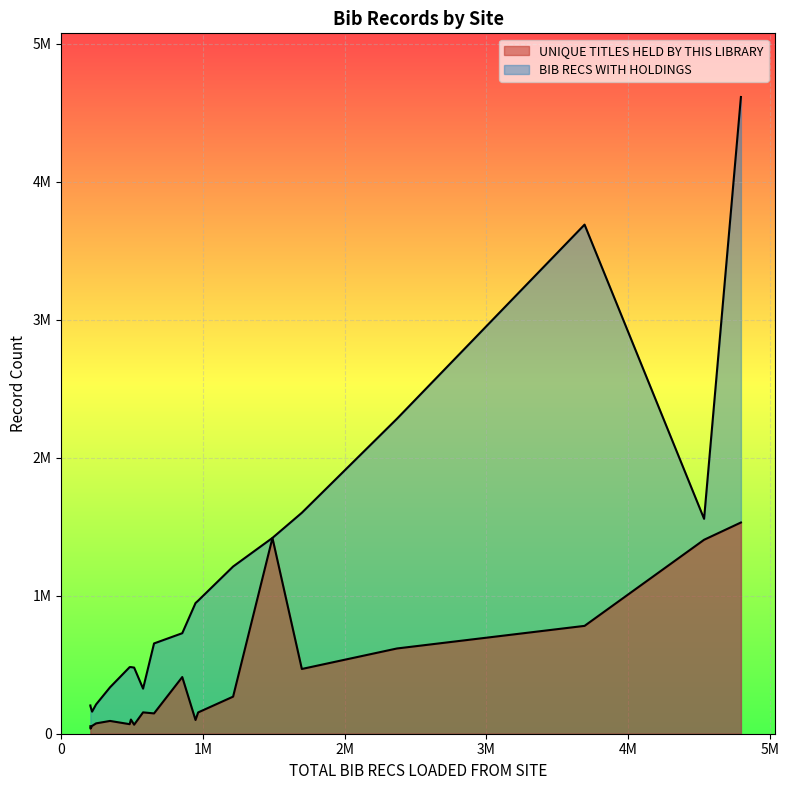

Reading left to right, transcribe all the data shown in this chart.

UNIQUE TITLES HELD BY THIS LIBRARY: 1530402	1405267	781437	617687	469118	1418135	268694	154356	99547	410620	147230	154721	65359	102661	69150	92659	75054	56649	36837	54247
BIB RECS WITH HOLDINGS: 4613236	1557040	3688701	2282482	1600890	1418738	1211361	964170	946634	728220	654152	326614	479211	482741	482602	336428	212468	159989	198046	204637